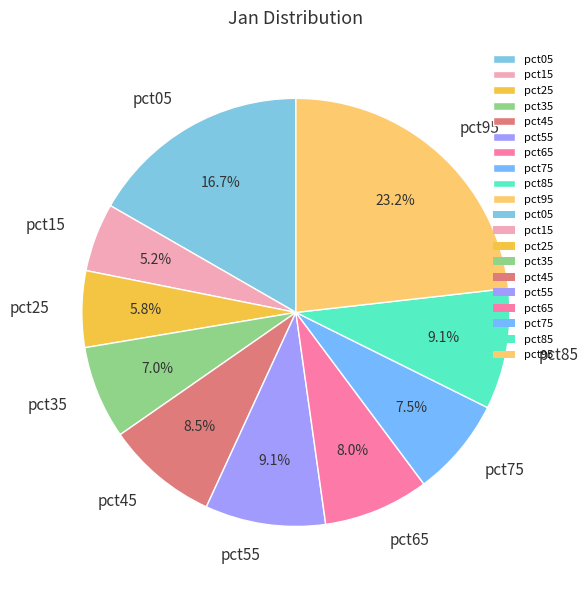

Combined, what portion of the pie is pct35 and pct15?

12.2%